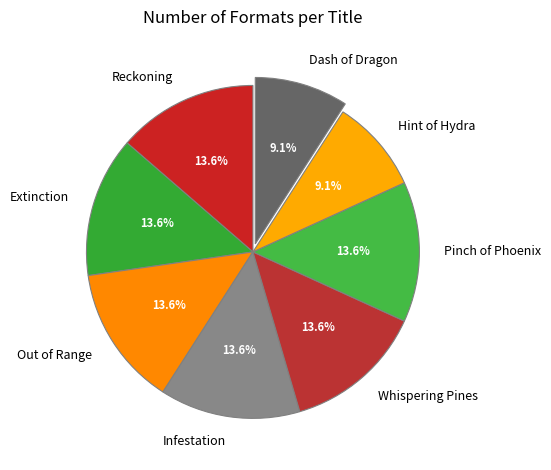

What percentage is the Reckoning slice, to the nearest percent?

14%